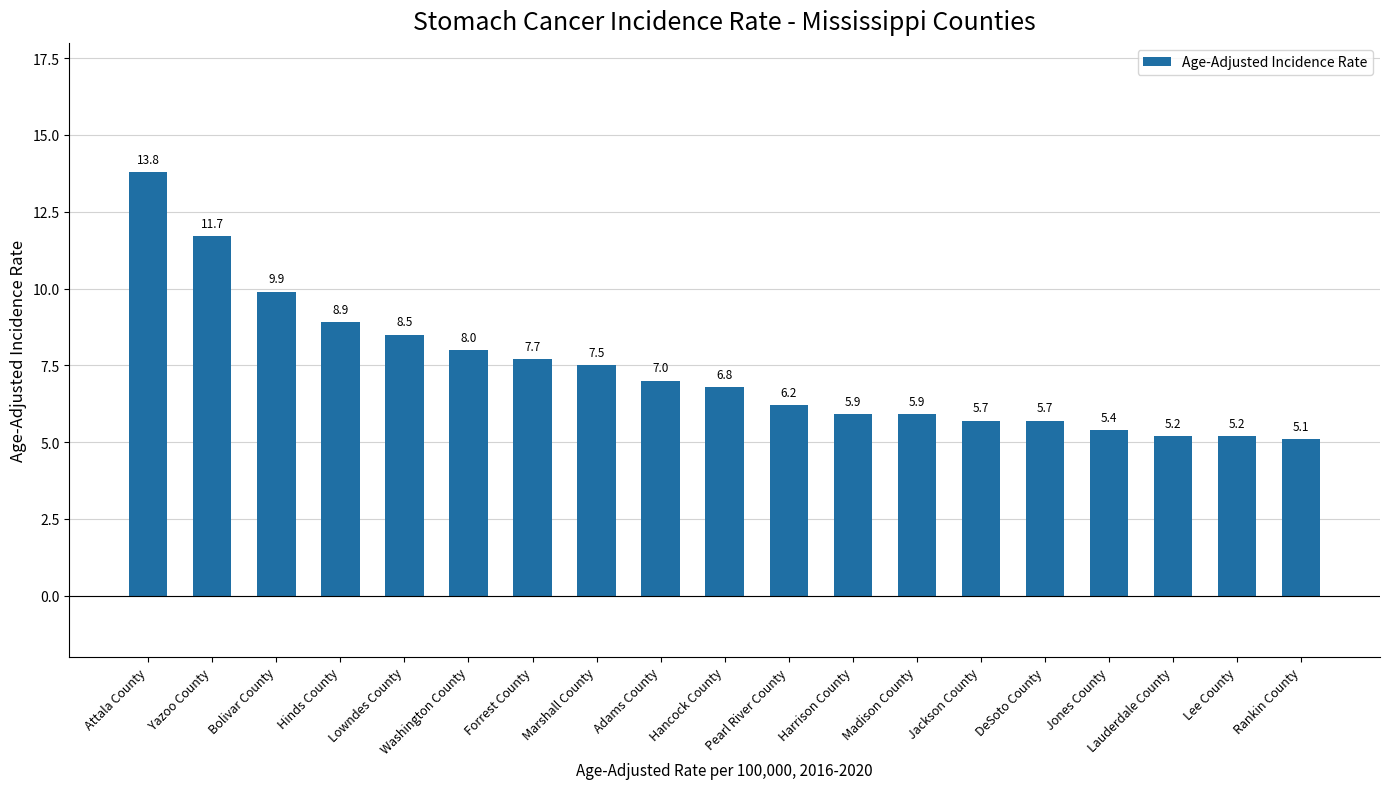

What is the ratio of the value at Pearl River County to the value at Marshall County?

0.8